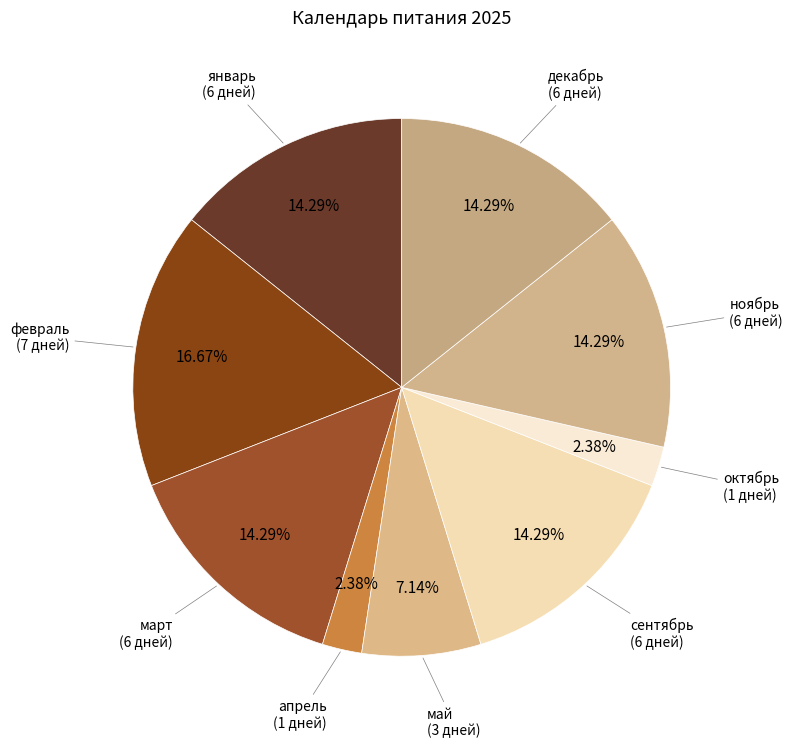

Which has a higher value, октябрь or сентябрь?

сентябрь